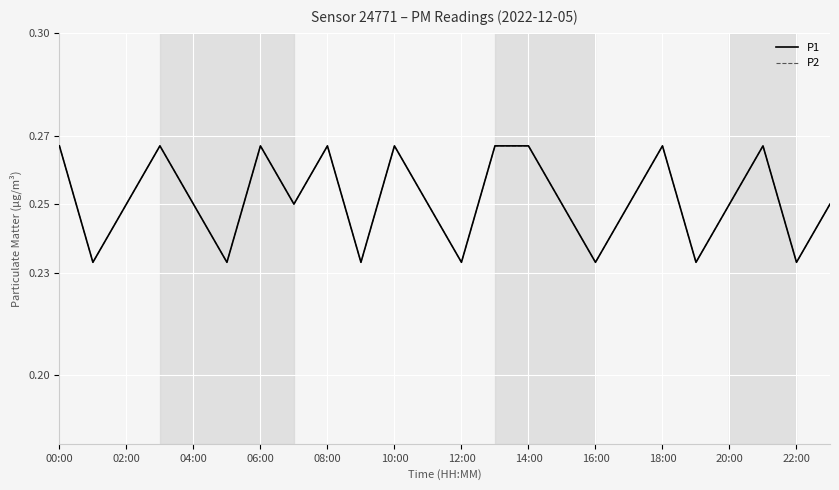

Does the chart display data point markers on the line(s)?

No